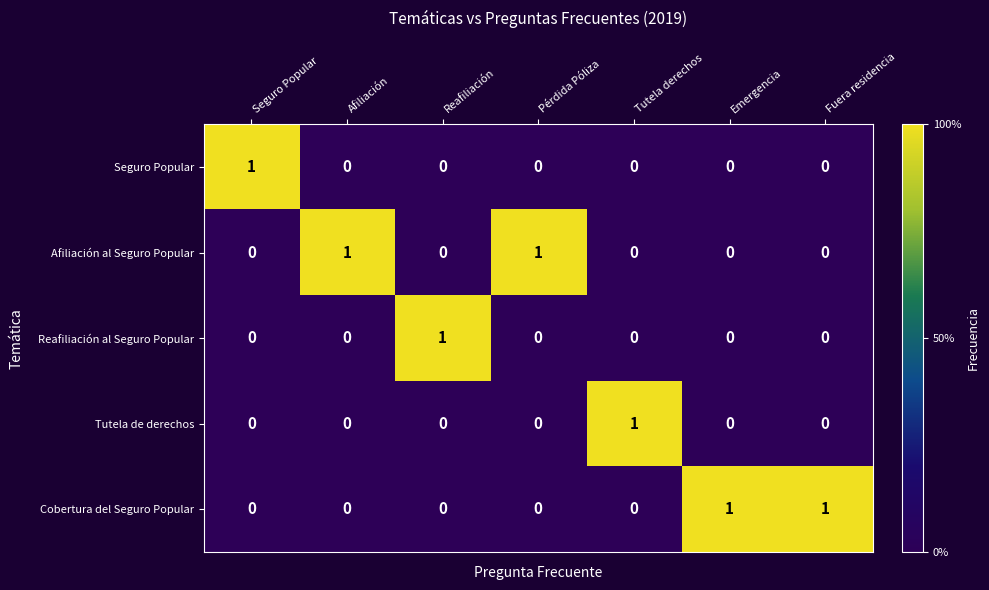

Count the Seguro Popular values in the range 0 to 1.

7